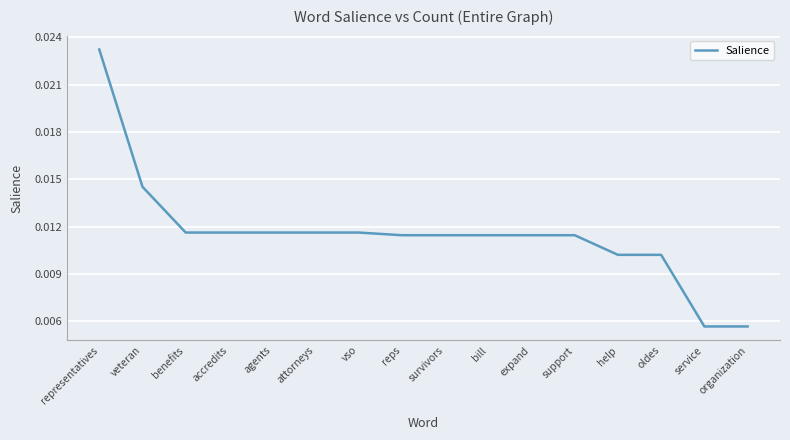

Which label corresponds to the largest value in the chart?

representatives